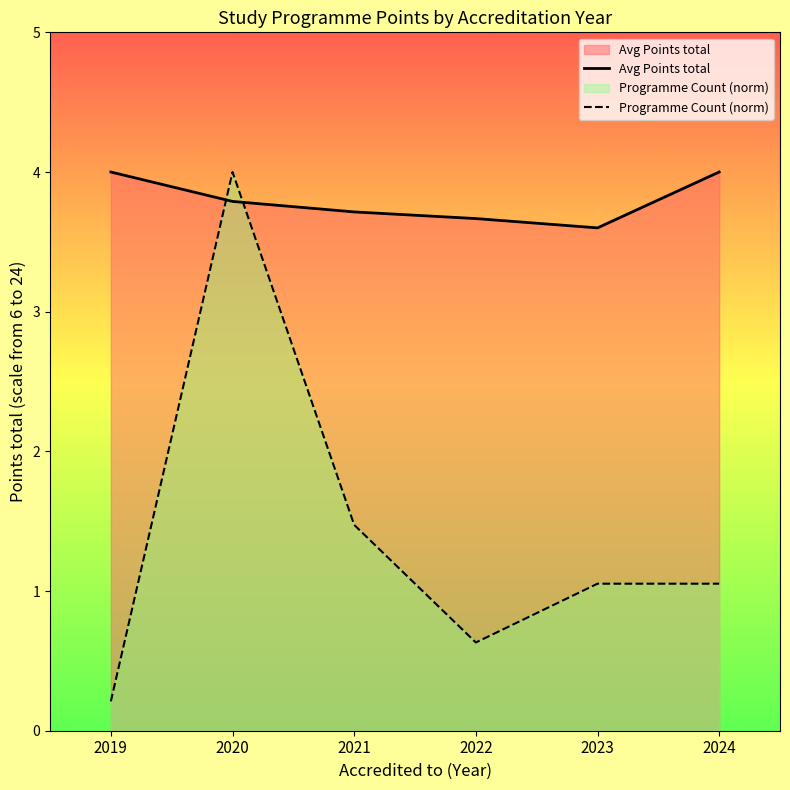

Where do Avg Points total and Programme Count (norm) first cross each other?

2019 and 2020